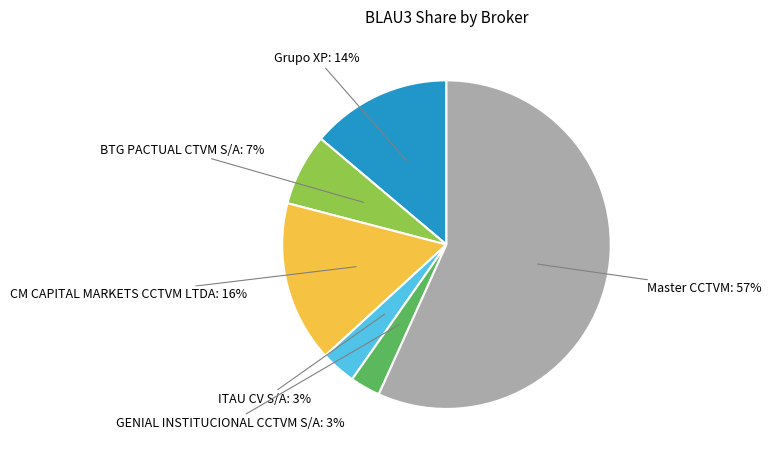

To the nearest percent, what is the average slice percentage?

17%